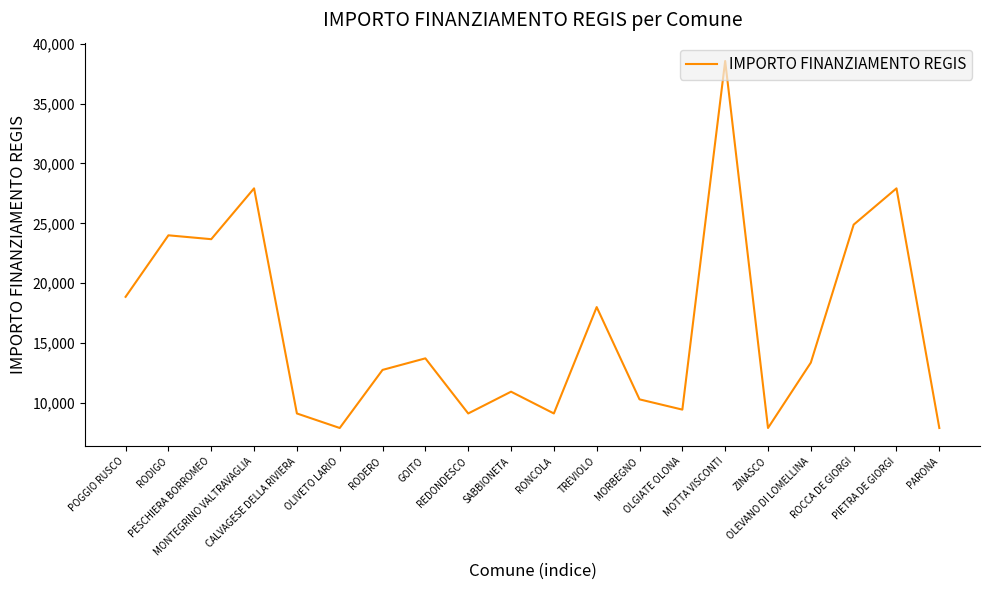

Where is the data nearest to the value 23228?

PESCHIERA BORROMEO